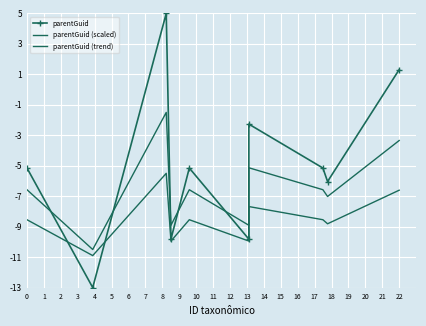

Rank the series by their average value, from highest to lowest.

parentGuid, parentGuid (scaled), parentGuid (trend)